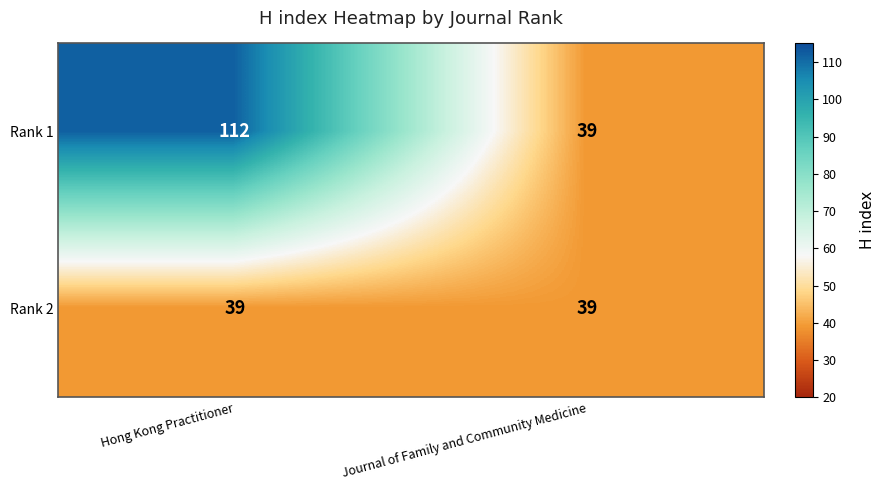

What is the maximum value shown in the chart?

112